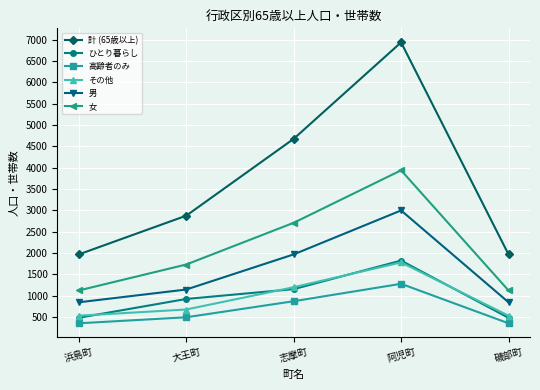

Between 浜島町 and 大王町, which series saw the biggest shift?

計 (65歳以上)